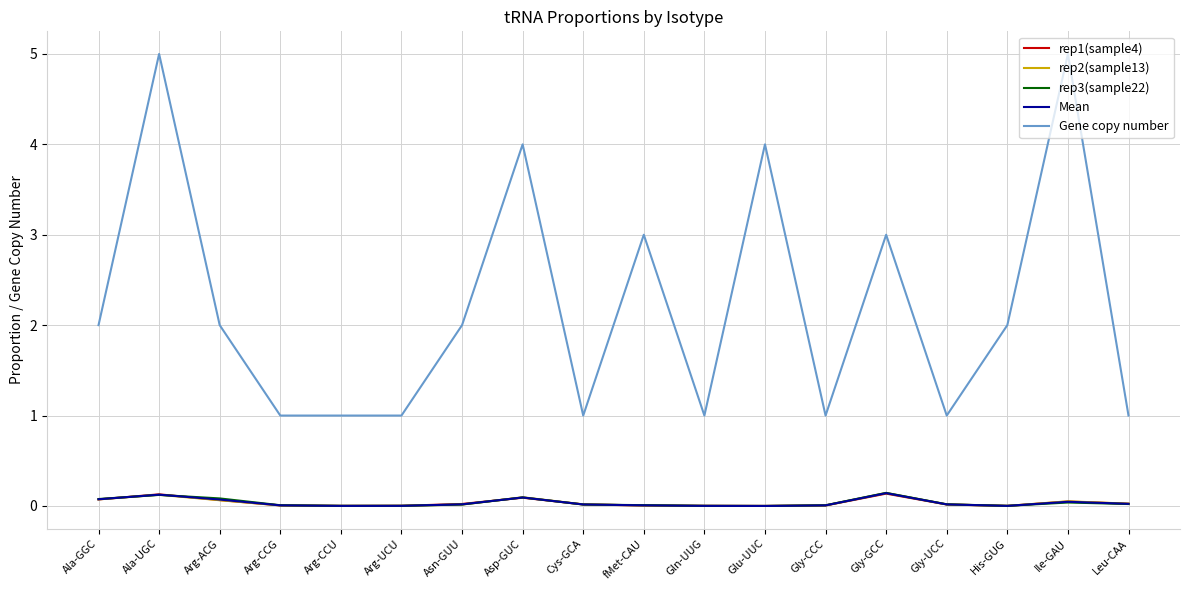

What is the greatest value displayed?

5.0